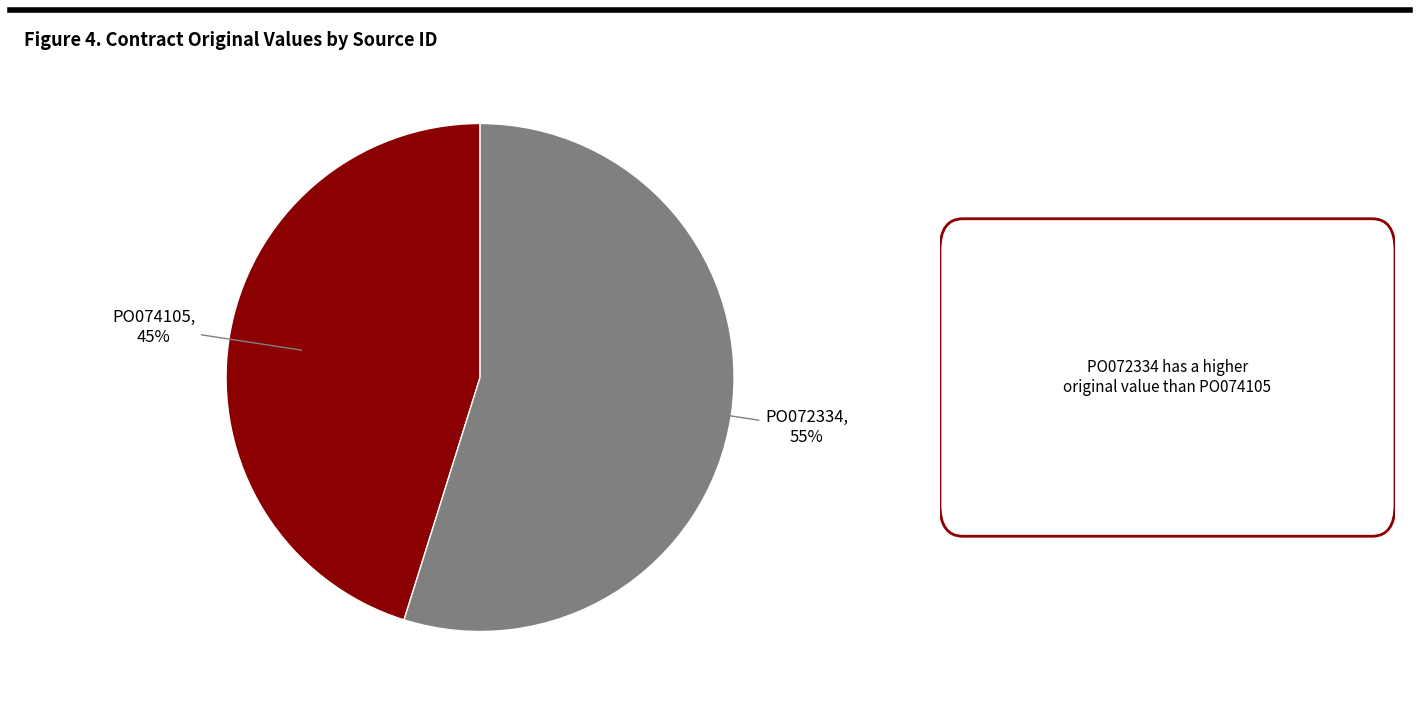

To the nearest percent, what percentage of the pie is PO072334?

55%